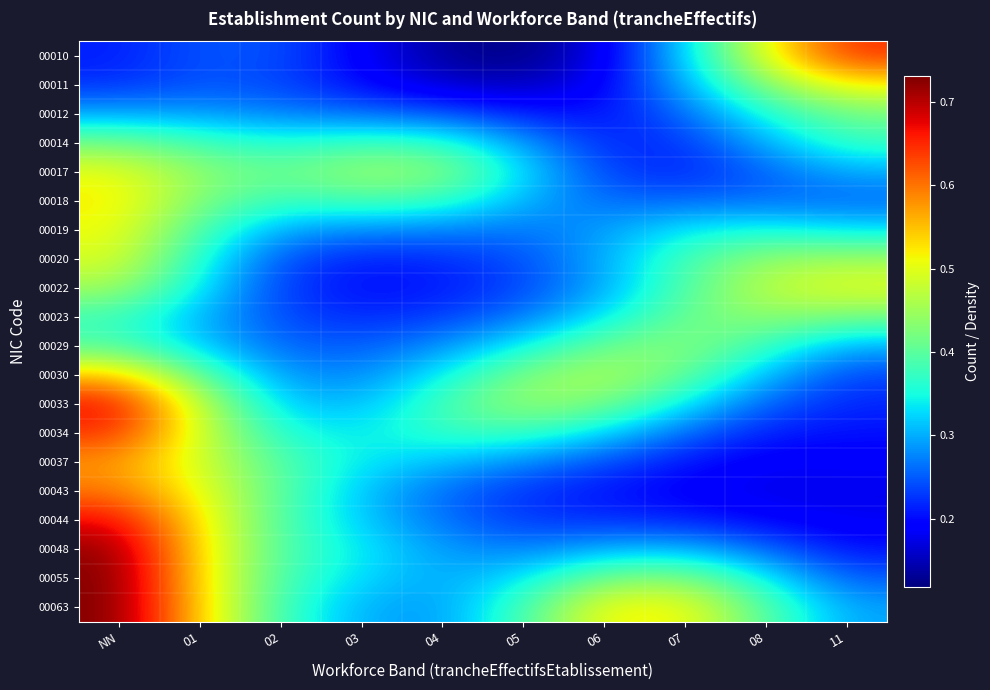

Which has a higher value, 01 or 11?

11